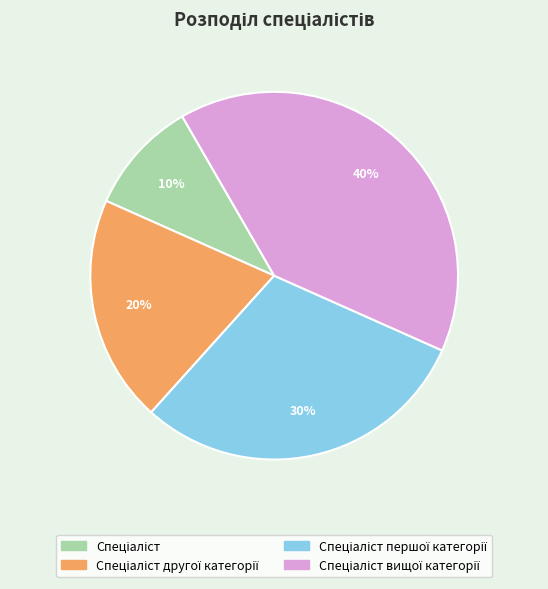

Count the number of slices in the pie.

4